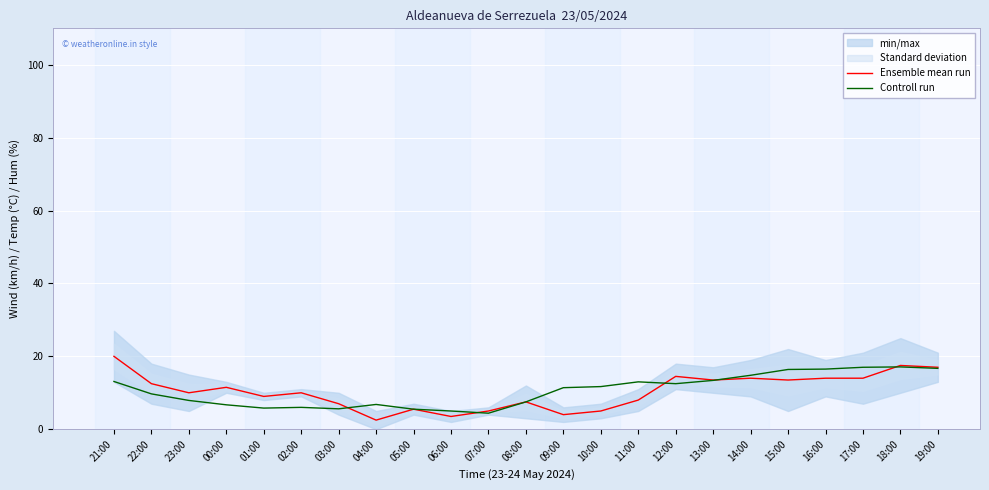

Where does the Controll run series first go above 11?

21:00